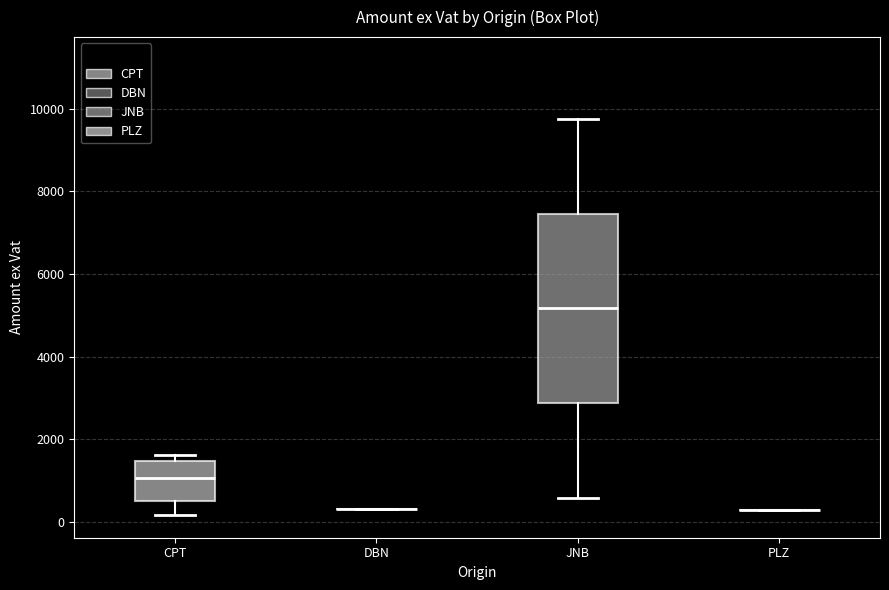

Which box is the tallest, from its lower edge to its upper edge?

JNB